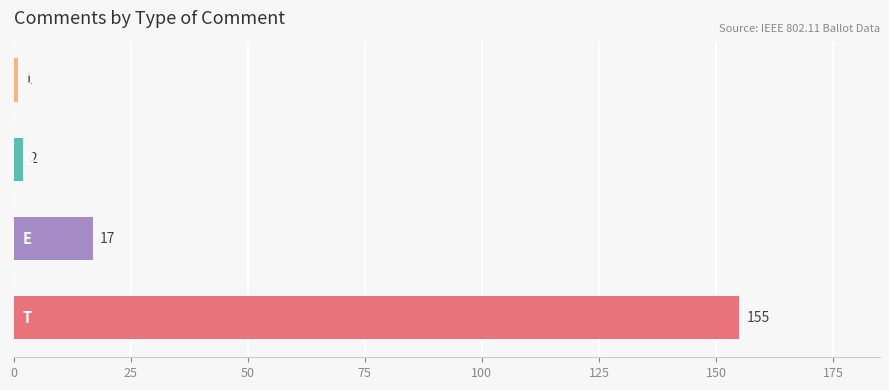

Rank the categories by value from lowest to highest.

D, G, E, T